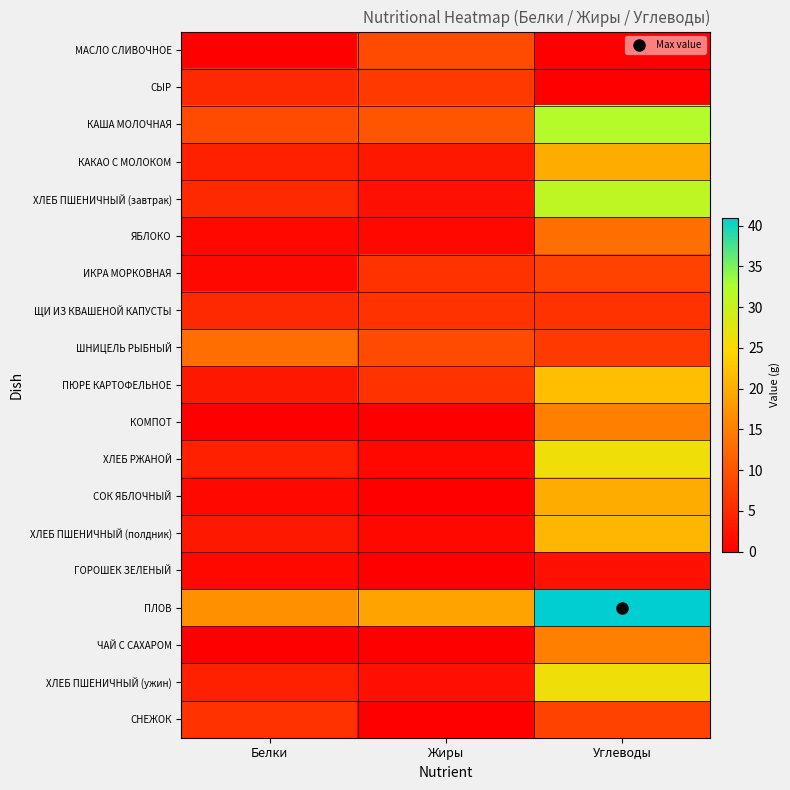

Reading right to left, transcribe all the data shown in this chart.

МАСЛО СЛИВОЧНОЕ: Углеводы=0	Жиры=9	Белки=0
СЫР: Углеводы=0	Жиры=7	Белки=5
КАША МОЛОЧНАЯ: Углеводы=32	Жиры=10	Белки=9
КАКАО С МОЛОКОМ: Углеводы=20	Жиры=3	Белки=4
ХЛЕБ ПШЕНИЧНЫЙ (завтрак): Углеводы=31	Жиры=2	Белки=5
ЯБЛОКО: Углеводы=13	Жиры=1	Белки=1
ИКРА МОРКОВНАЯ: Углеводы=8	Жиры=6	Белки=1
ЩИ ИЗ КВАШЕНОЙ КАПУСТЫ: Углеводы=6	Жиры=6	Белки=5
ШНИЦЕЛЬ РЫБНЫЙ: Углеводы=7	Жиры=9	Белки=13
ПЮРЕ КАРТОФЕЛЬНОЕ: Углеводы=22	Жиры=6	Белки=3
КОМПОТ: Углеводы=15	Жиры=0	Белки=0
ХЛЕБ РЖАНОЙ: Углеводы=26	Жиры=1	Белки=4
СОК ЯБЛОЧНЫЙ: Углеводы=20	Жиры=0	Белки=1
ХЛЕБ ПШЕНИЧНЫЙ (полдник): Углеводы=21	Жиры=1	Белки=3
ГОРОШЕК ЗЕЛЕНЫЙ: Углеводы=2	Жиры=0	Белки=1
ПЛОВ: Углеводы=41	Жиры=19	Белки=17
ЧАЙ С САХАРОМ: Углеводы=15	Жиры=0	Белки=0
ХЛЕБ ПШЕНИЧНЫЙ (ужин): Углеводы=26	Жиры=2	Белки=4
СНЕЖОК: Углеводы=8	Жиры=0	Белки=6